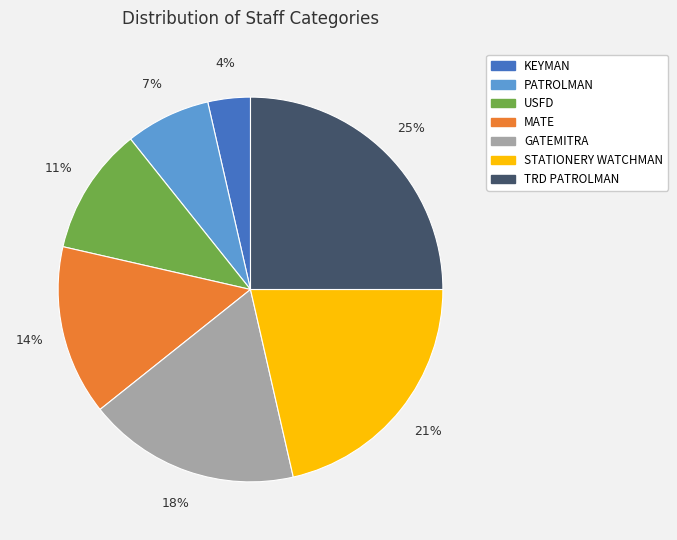

Rank the categories by value from highest to lowest.

TRD PATROLMAN, STATIONERY WATCHMAN, GATEMITRA, MATE, USFD, PATROLMAN, KEYMAN